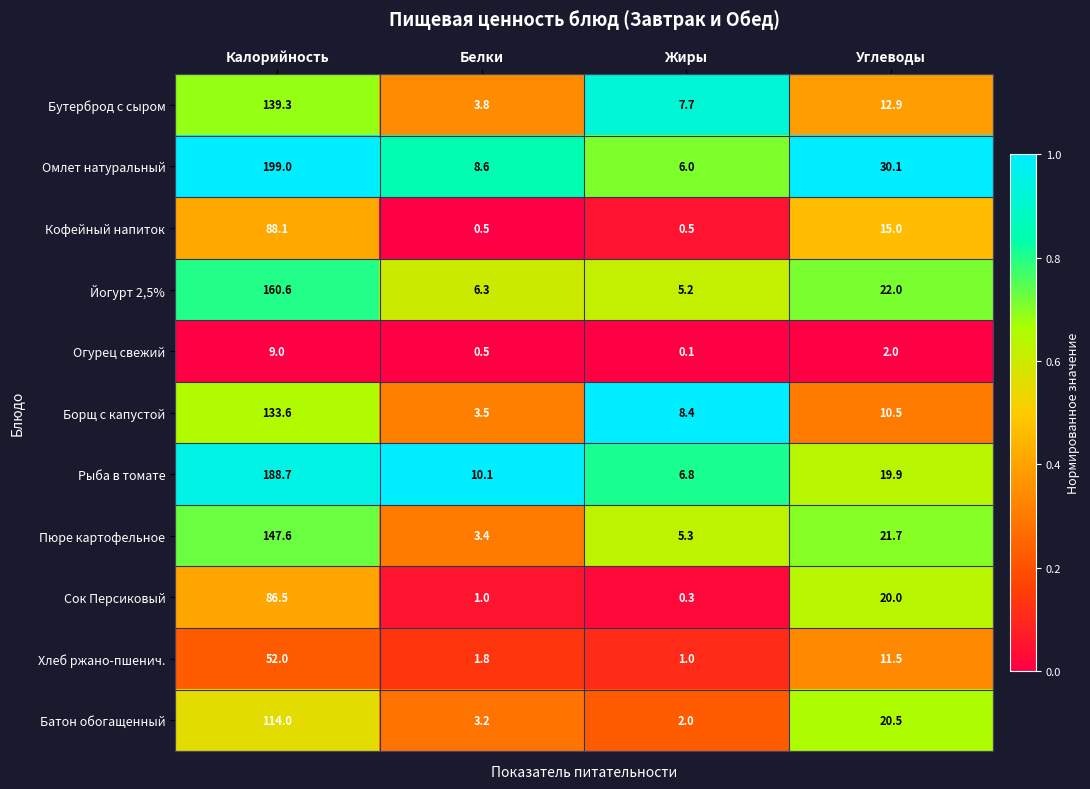

At which category is the sum across all series the highest?

Калорийность